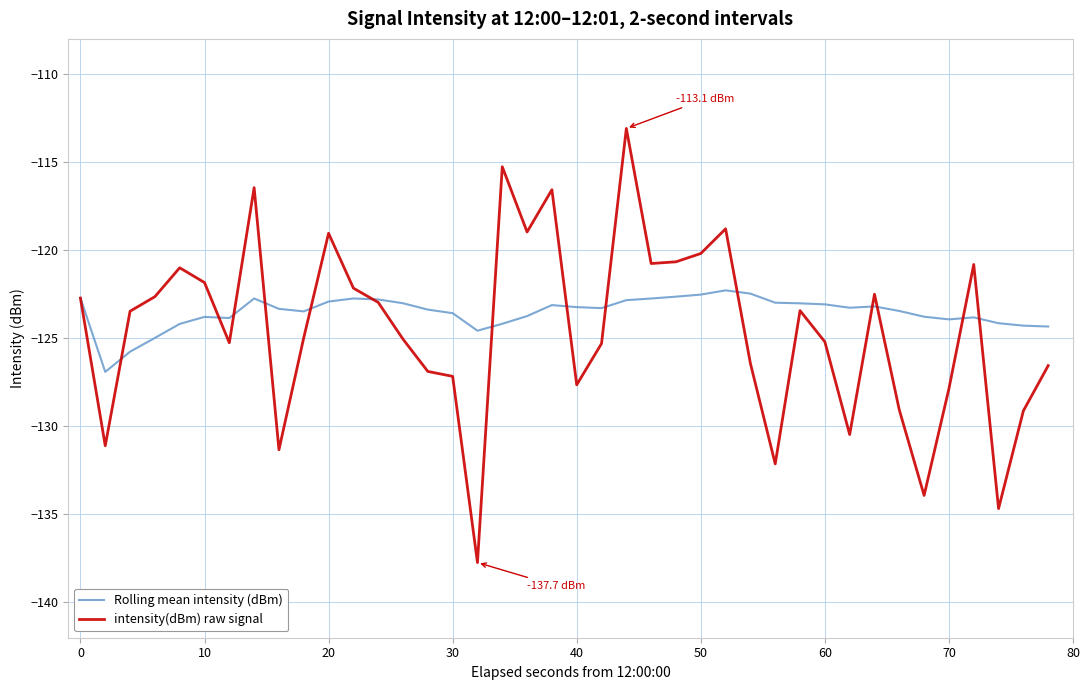

Rank the series by their maximum value, from highest to lowest.

intensity(dBm) raw signal, Rolling mean intensity (dBm)